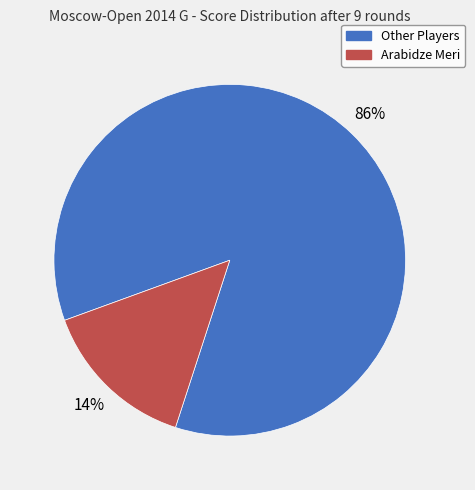

Which category has the biggest portion of the pie?

Other Players